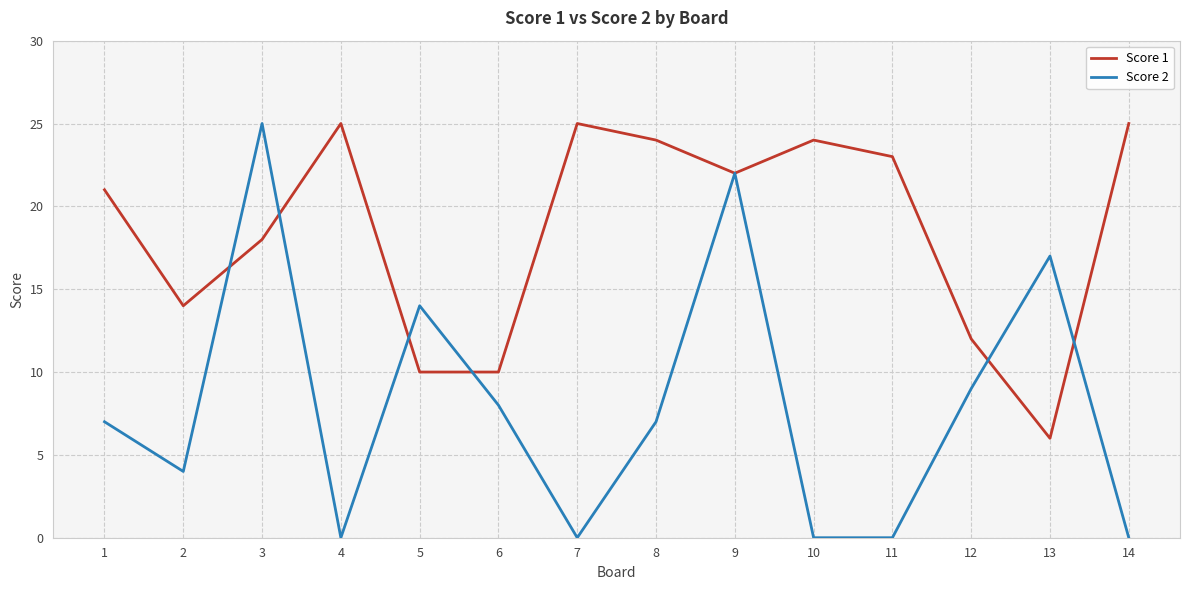

True or false: Score 2 has a value of 0 at 10.

True